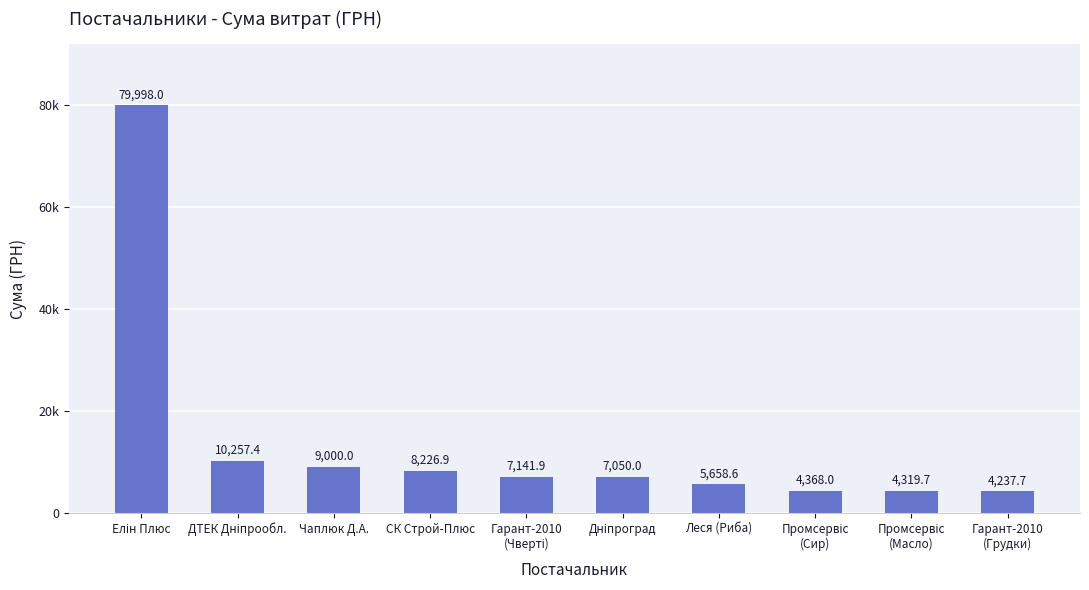

True or false: the data shows 7141.9 at Гарант-2010
(Чверті).

True